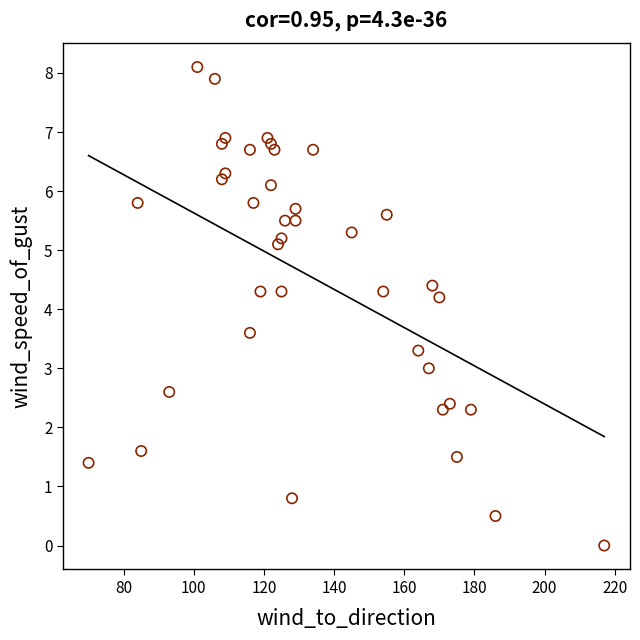

What Y value in the scatter plot is closest to 4?

4.2